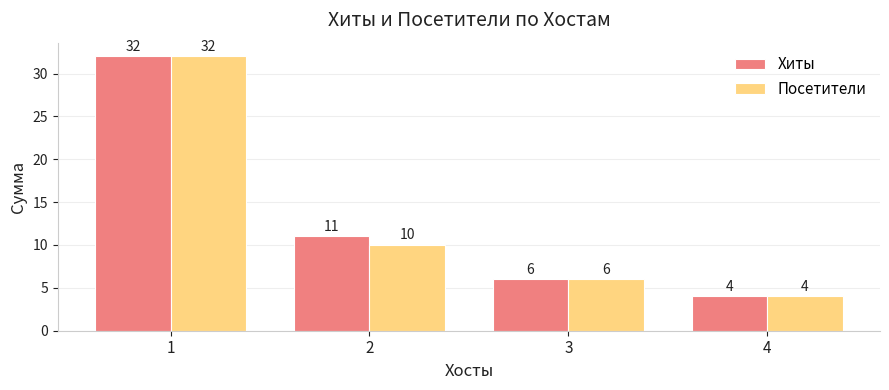

What is the maximum value shown in the chart?

32